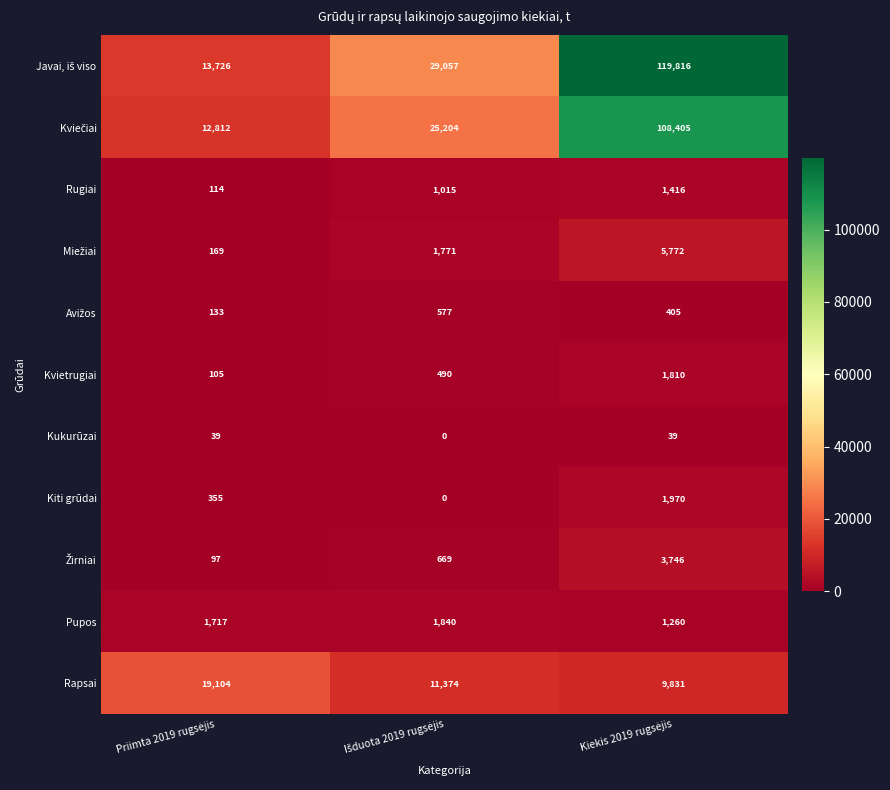

What is the highest value of the Rugiai series?

1416